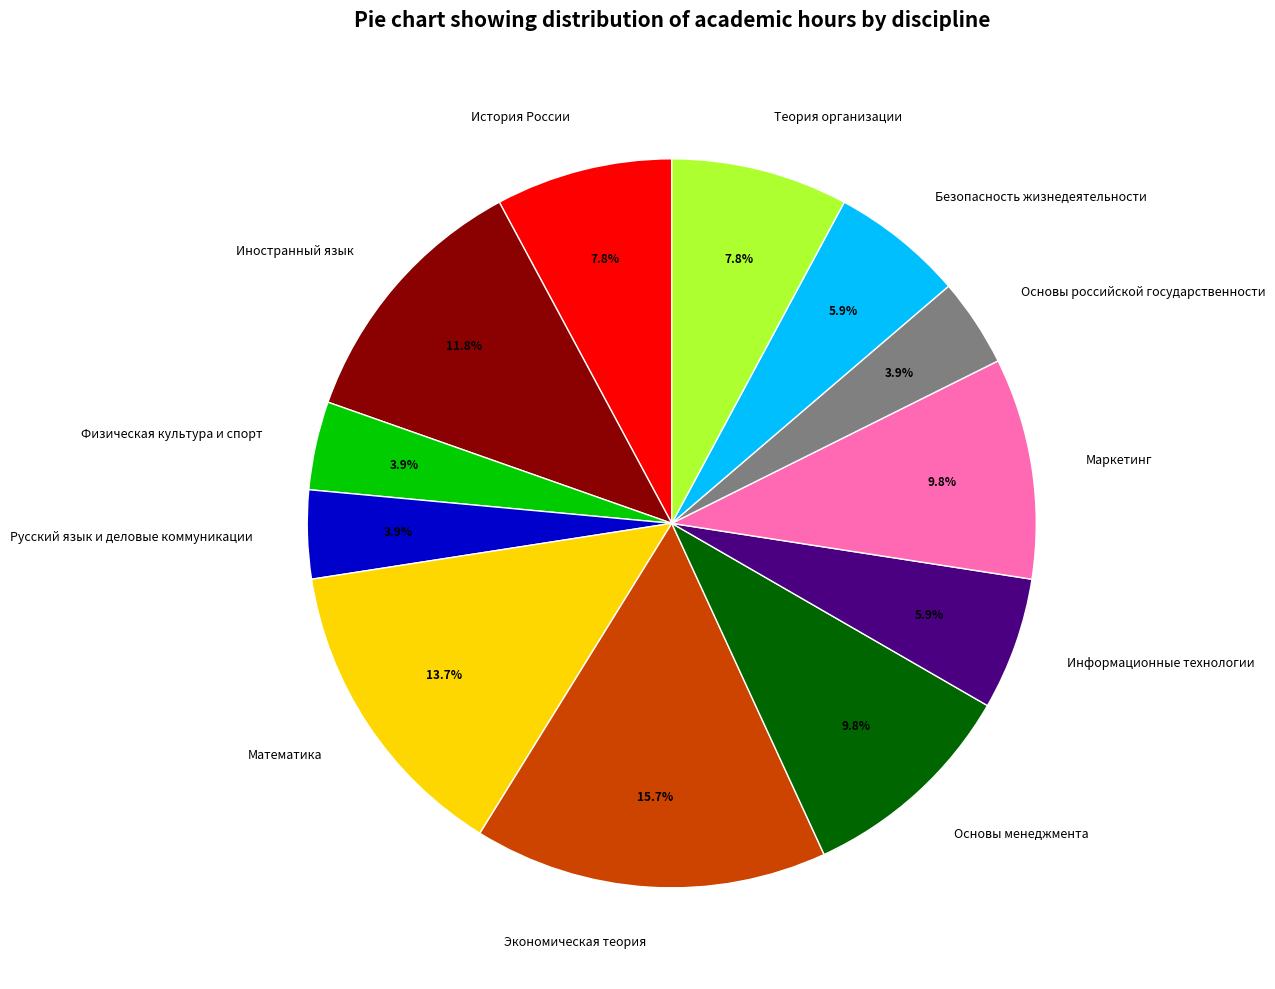

Is Математика the majority of the pie?

No